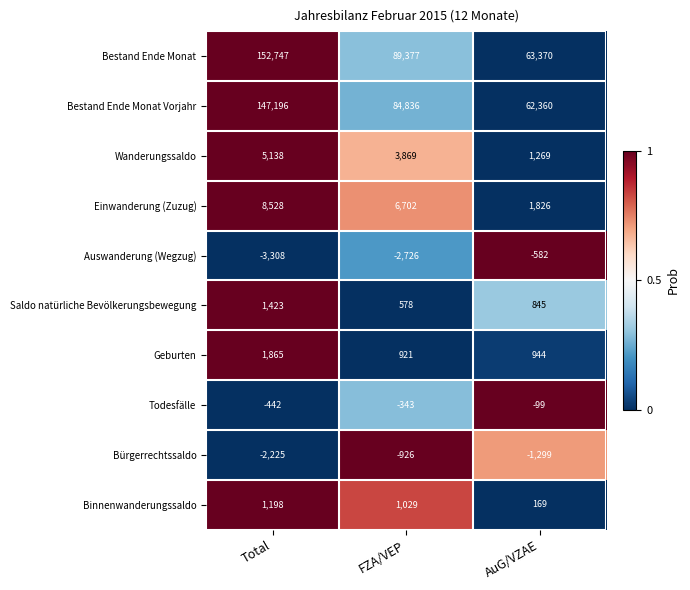

What is the sum of the Todesfälle values at AuG/VZAE and Total?

-541